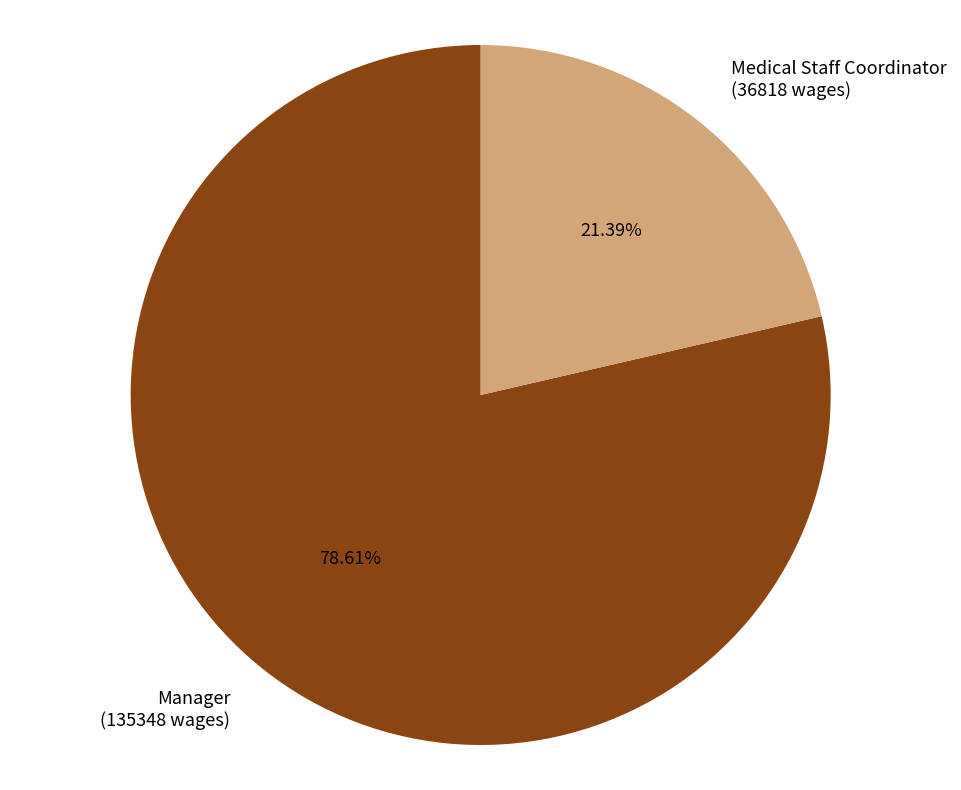

To the nearest percent, what portion does Manager represent?

79%